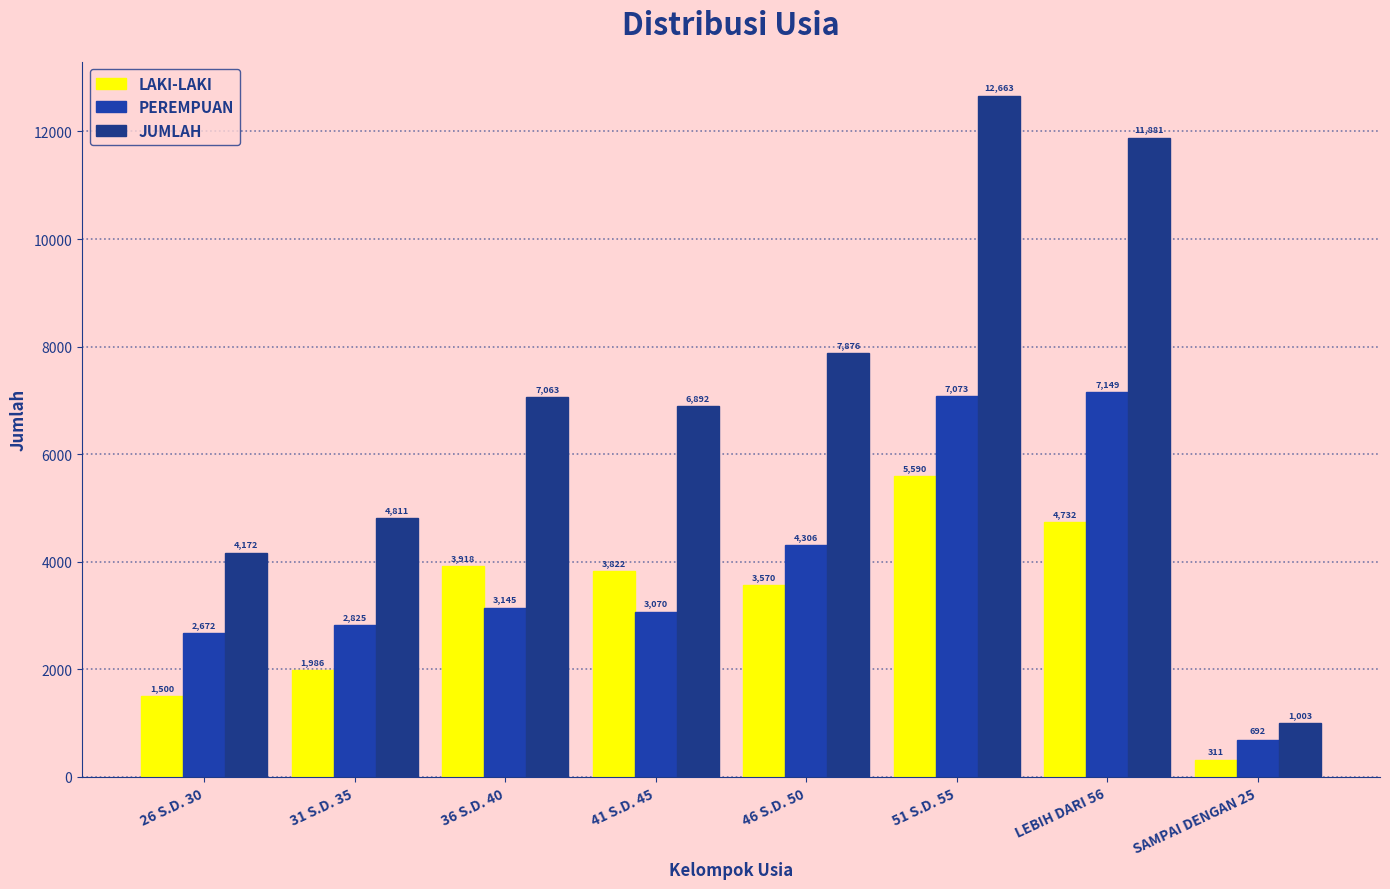

Count the number of data series in this chart.

3